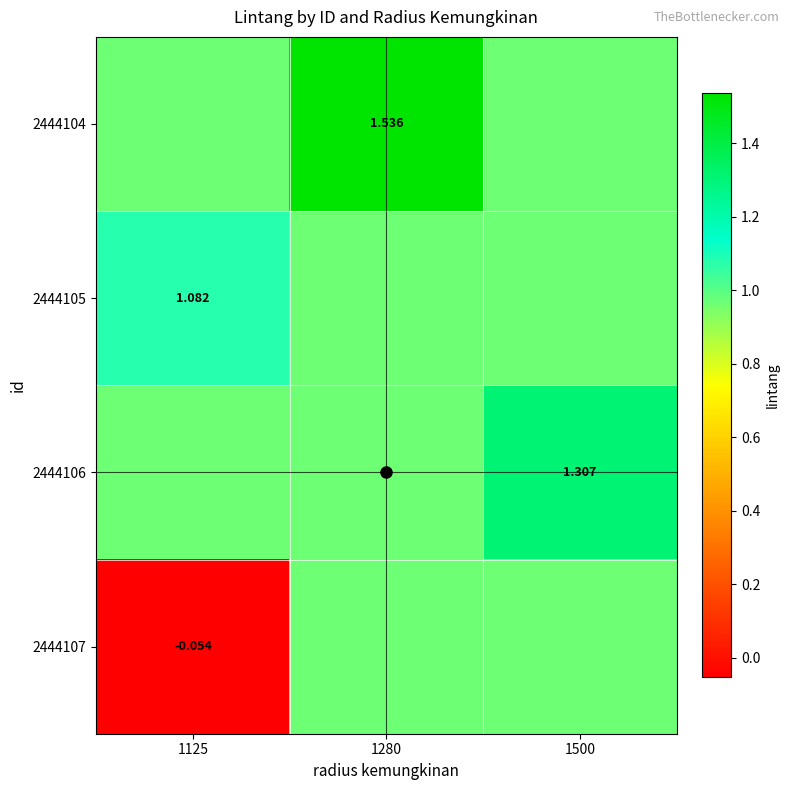

Count the 2444105 values in the range 0 to 1.

2